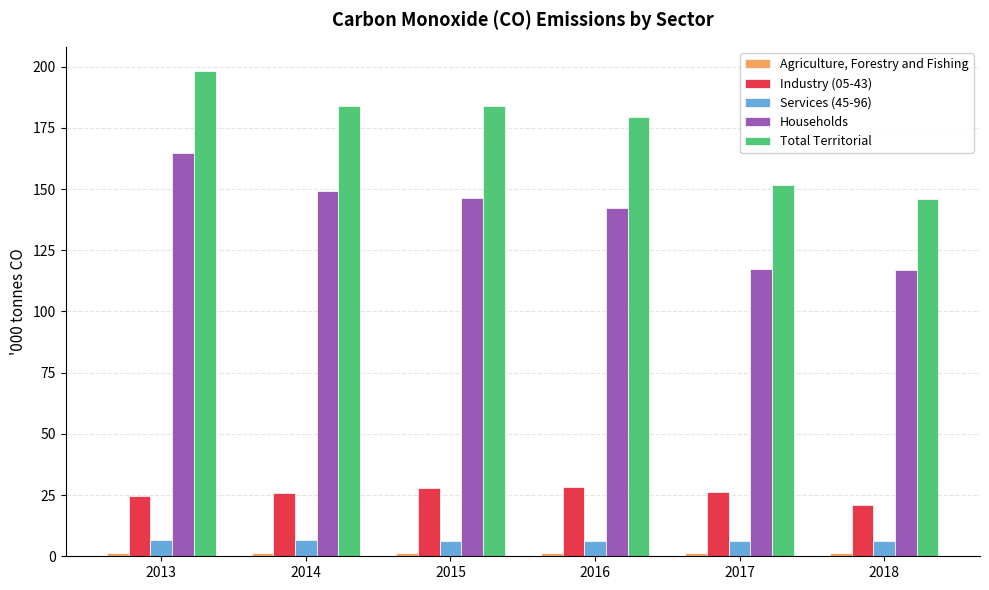

What is the average value of the Industry (05-43) series?

25.6